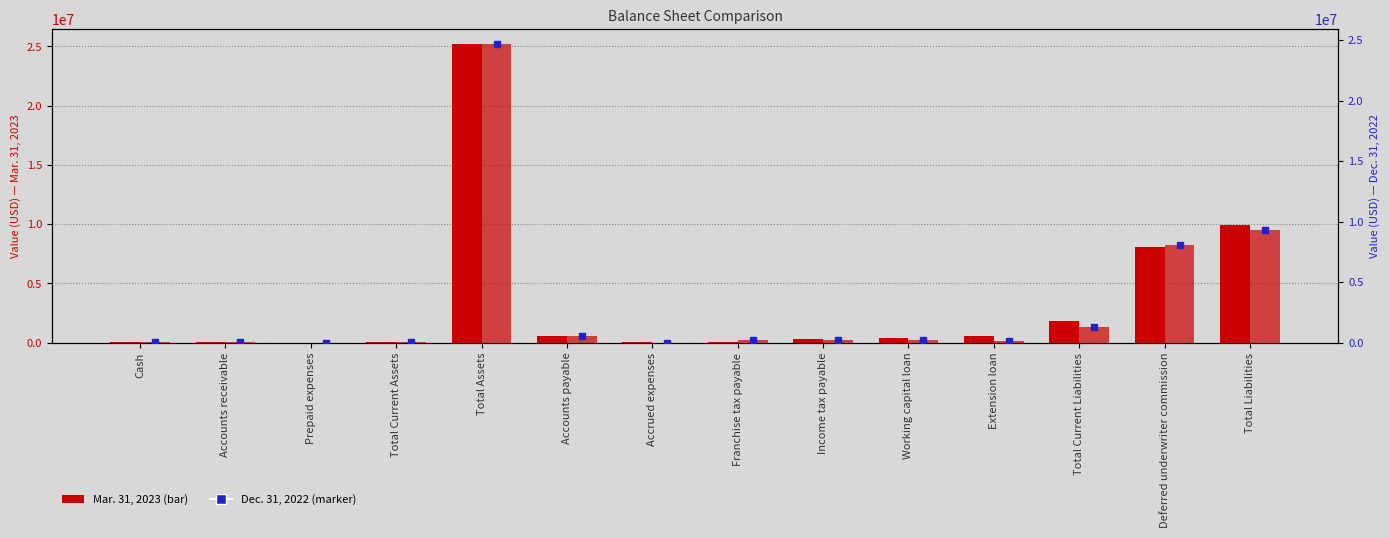

At how many categories does at least one series exceed 14140110?

1